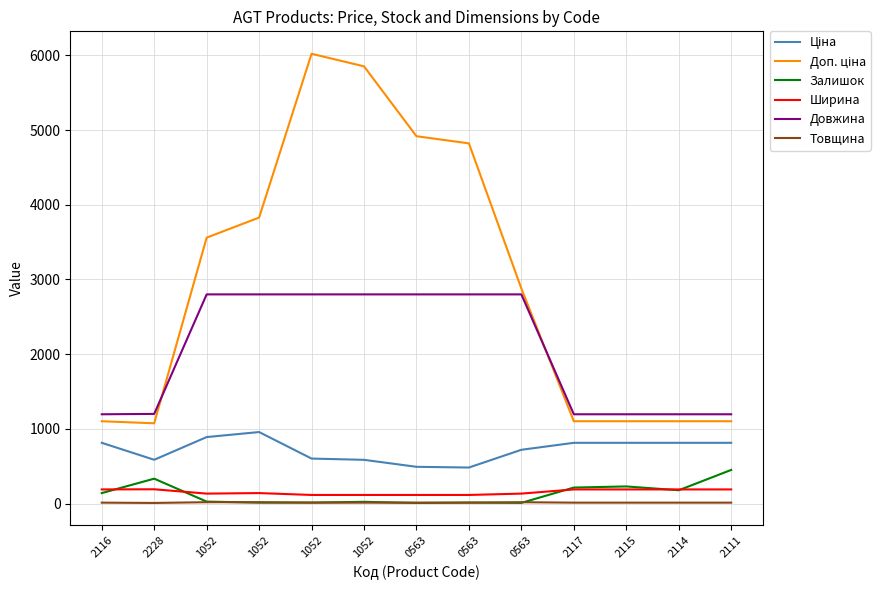

Which series changed the most between 0563 and 2117?

Доп. ціна